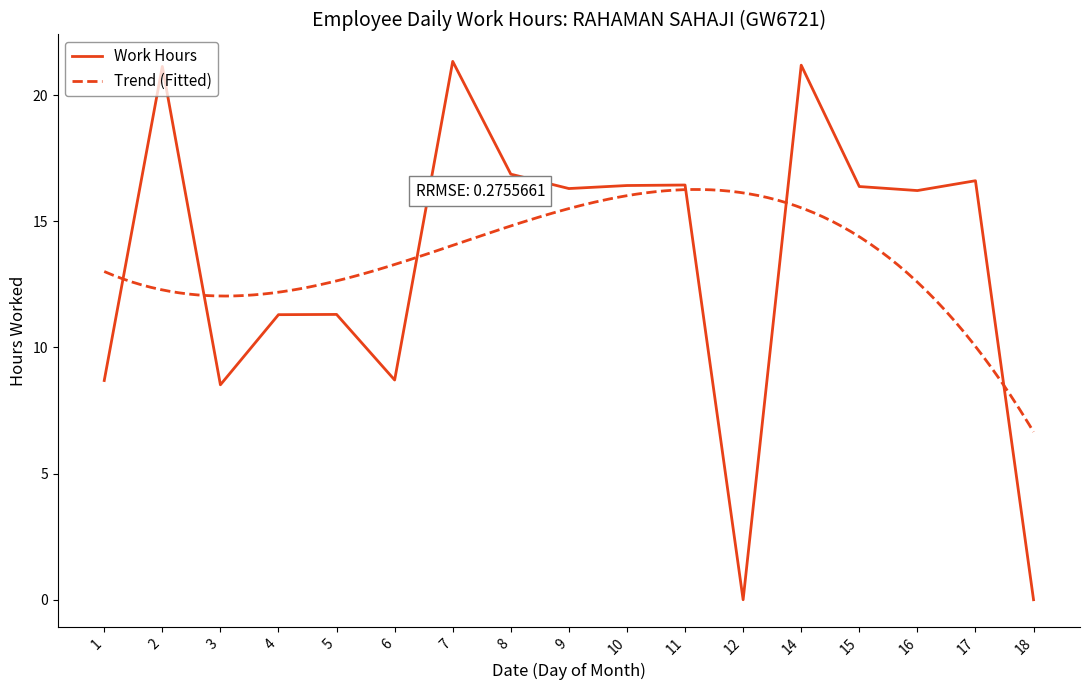

Between 6 and 5, which is larger?

5